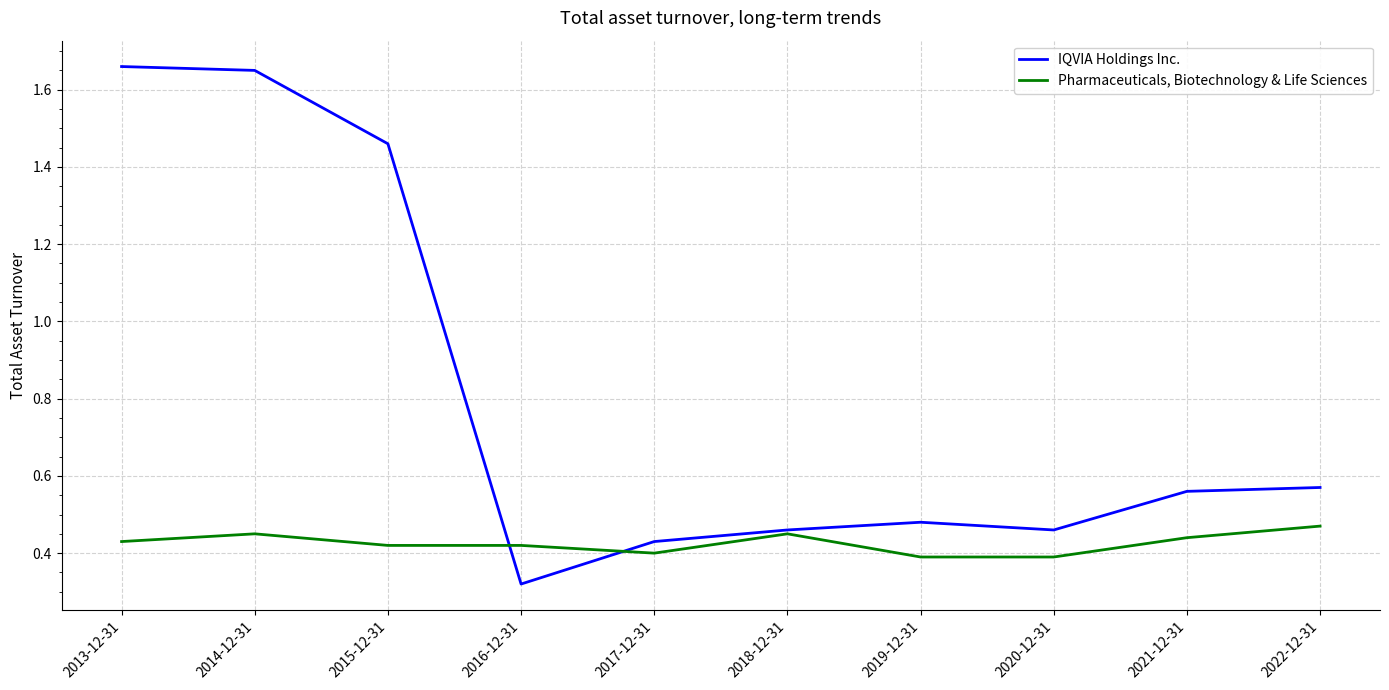

What is the average value of the IQVIA Holdings Inc. series?

0.8